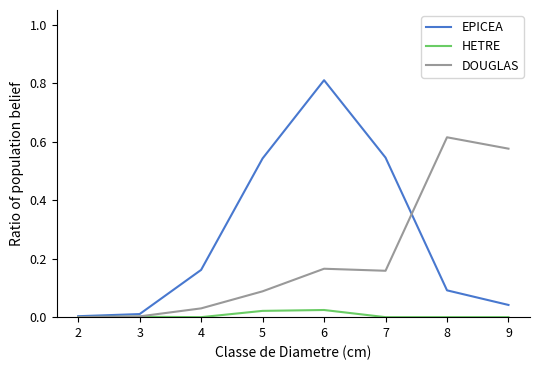

After their last crossing, which series has the higher values: DOUGLAS or HETRE?

DOUGLAS